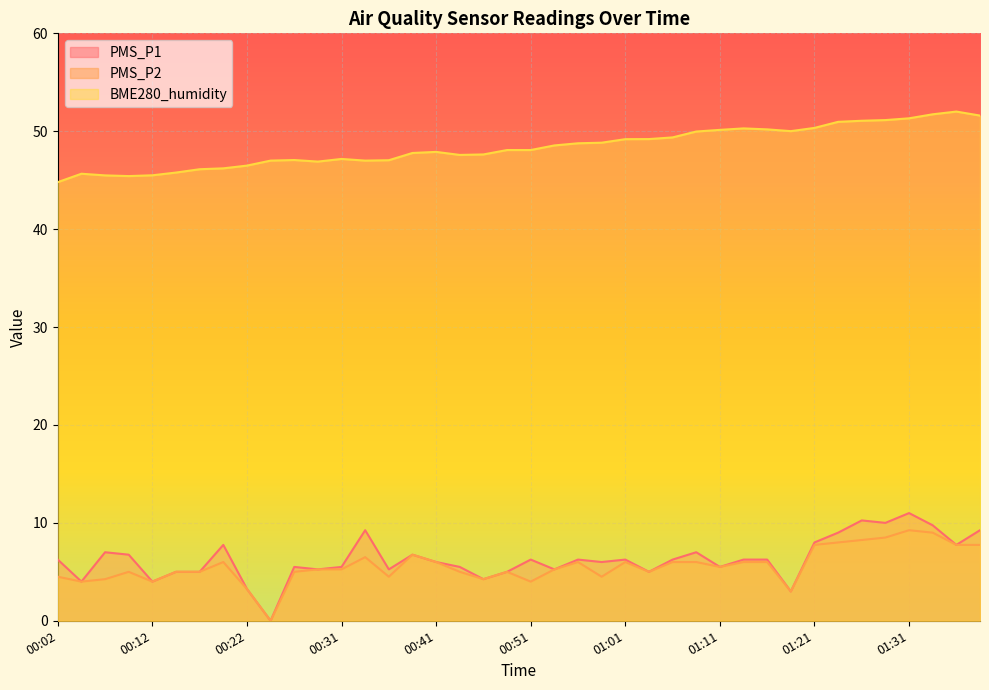

What is the approximate value of BME280_humidity at 00:36?

47.0